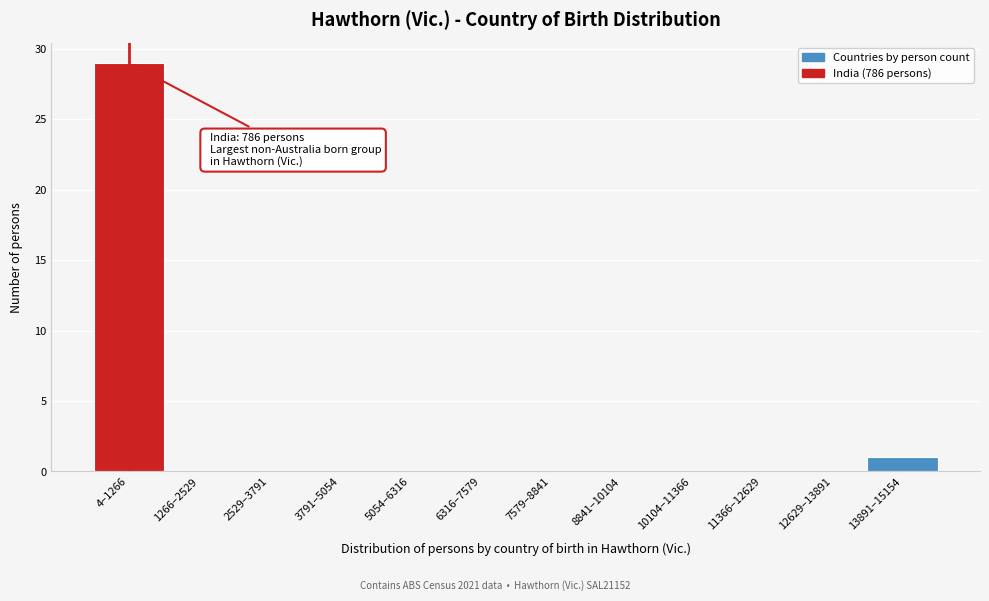

Reading right to left, what are all the values shown in this chart?

13891–15154=1	12629–13891=0	11366–12629=0	10104–11366=0	8841–10104=0	7579–8841=0	6316–7579=0	5054–6316=0	3791–5054=0	2529–3791=0	1266–2529=0	4–1266=29